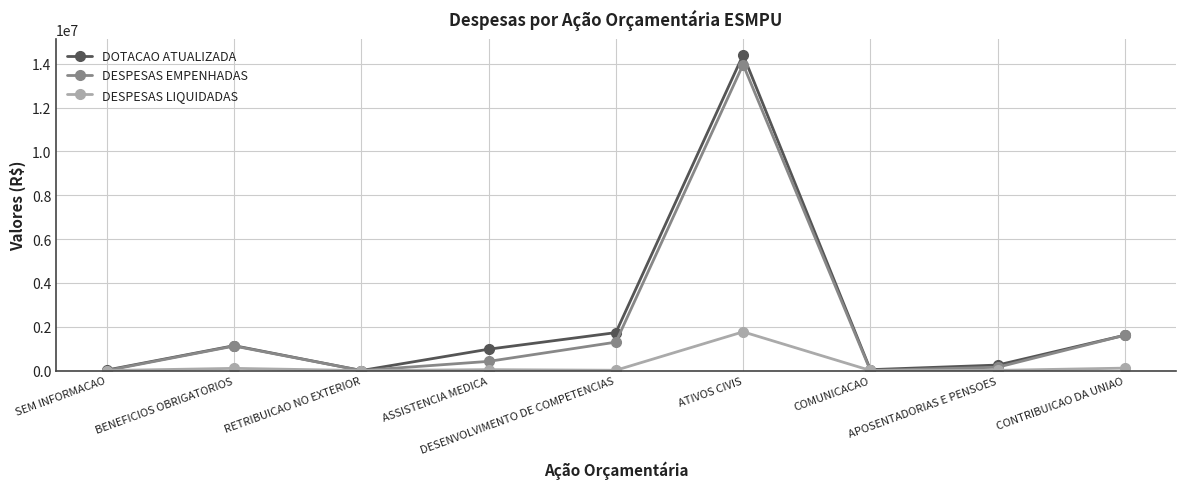

Which series has the largest range (max minus min)?

DOTACAO ATUALIZADA